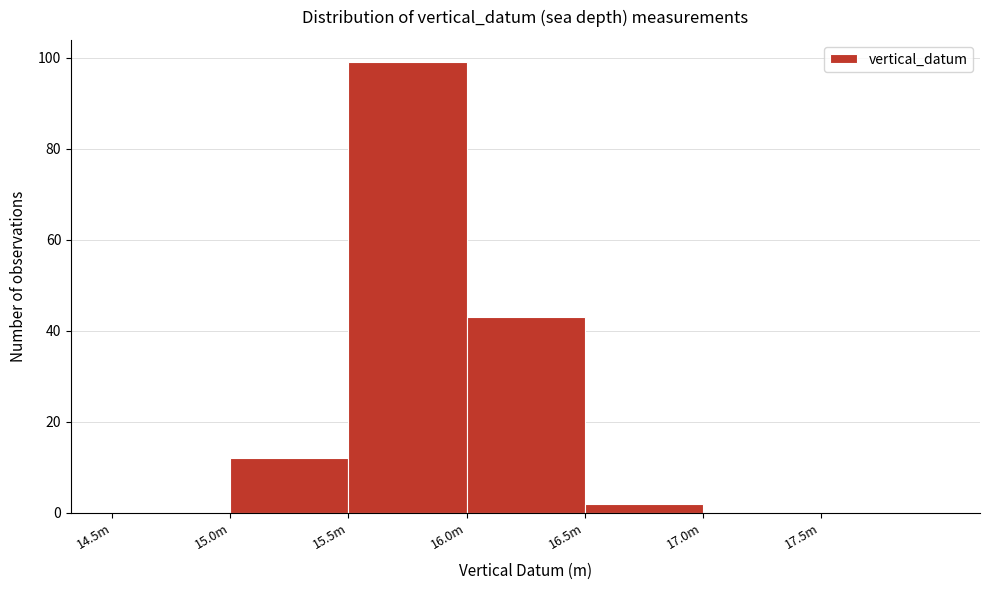

Reading left to right, what are all the values shown in this chart?

14.5m=0	15.0m=12	15.5m=99	16.0m=43	16.5m=2	17.0m=0	17.5m=0